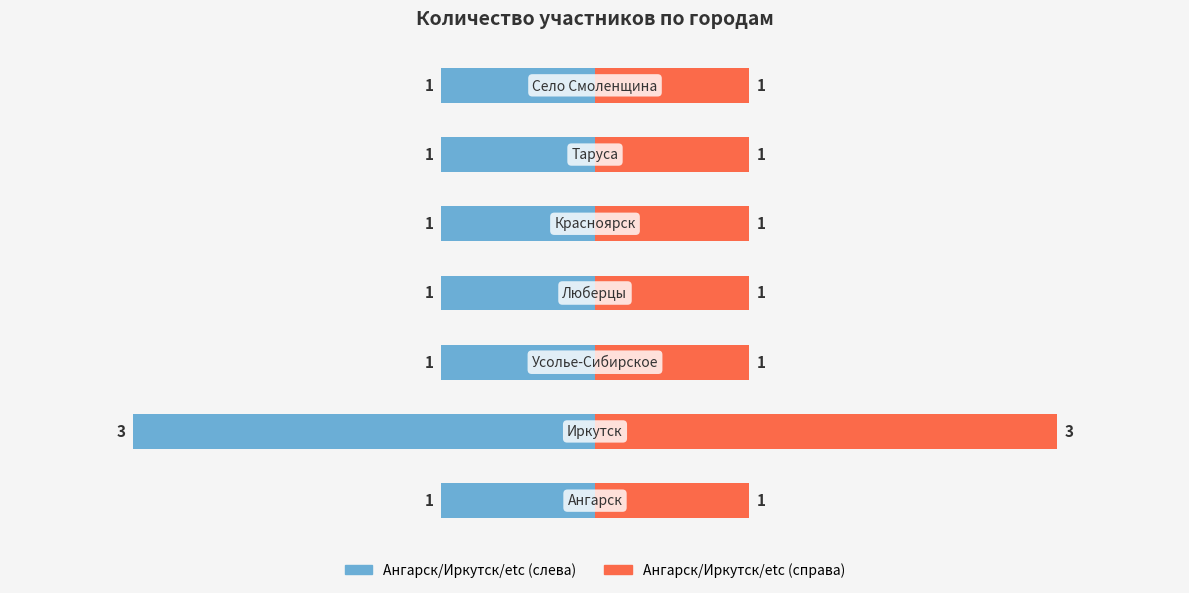

Are the bars horizontal?

Yes